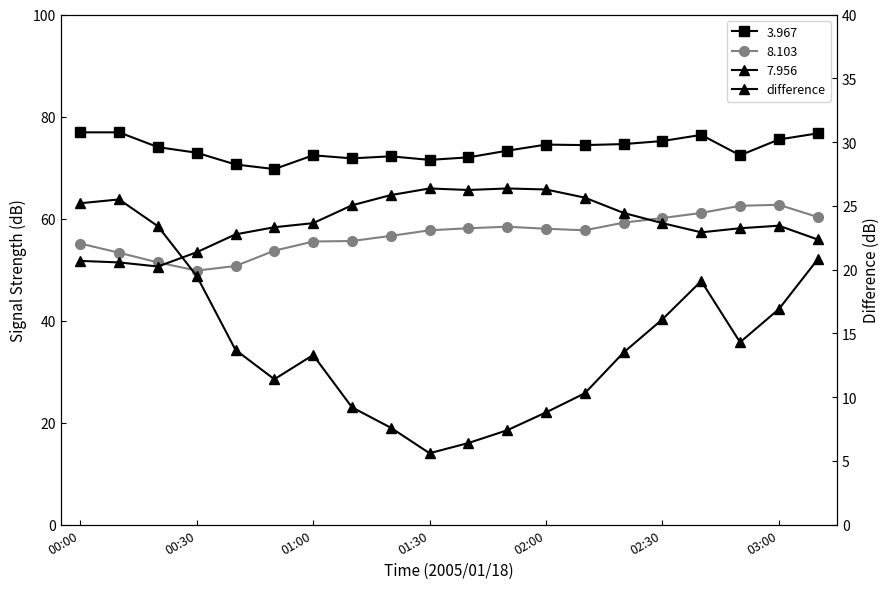

How many data points are less than 13?

8